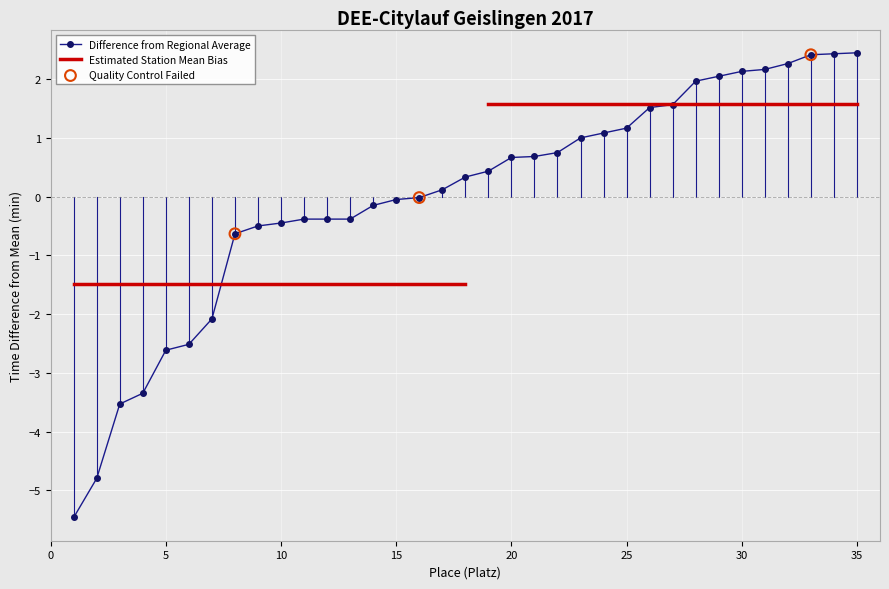

Between 35 and 17, which is larger?

35